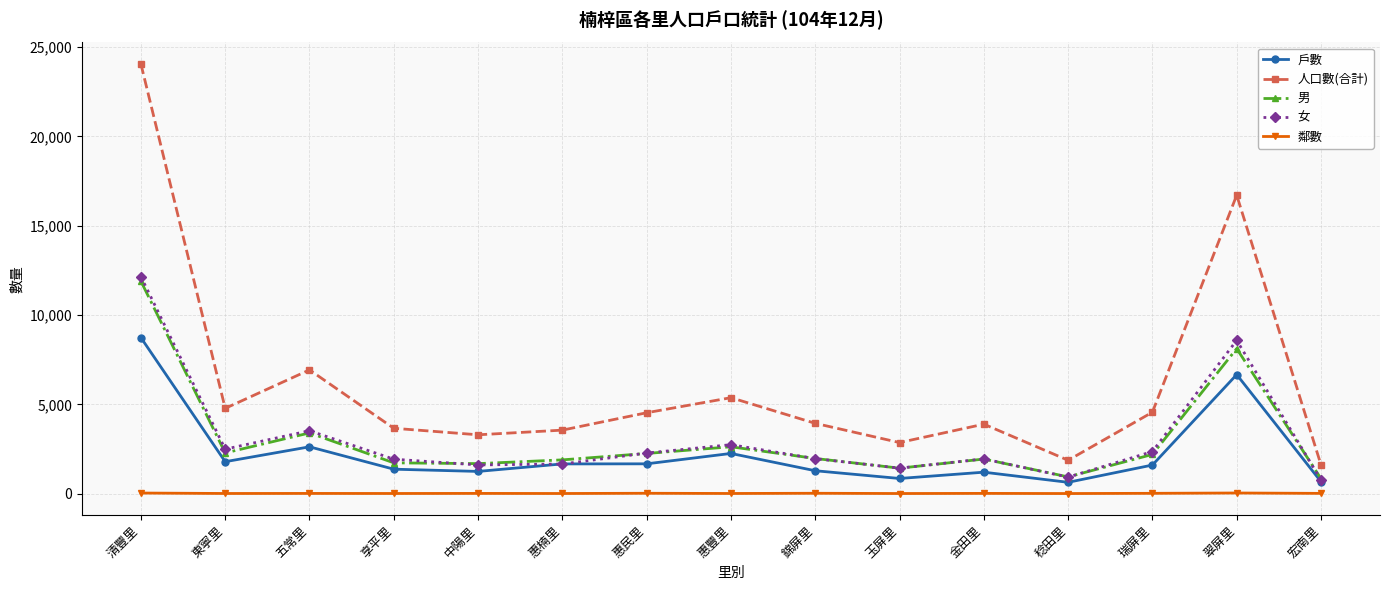

What is the value of the 男 point at the 10th from the left?

1432